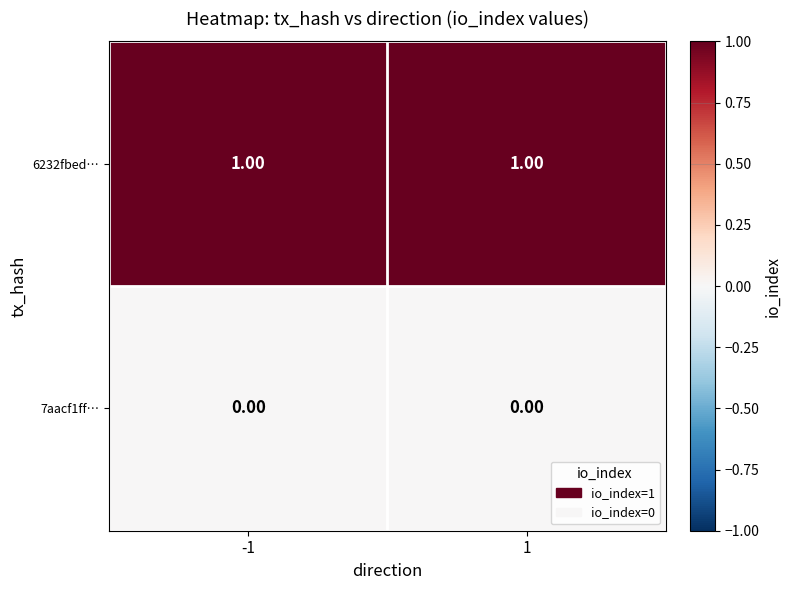

How many distinct data groups are displayed?

2